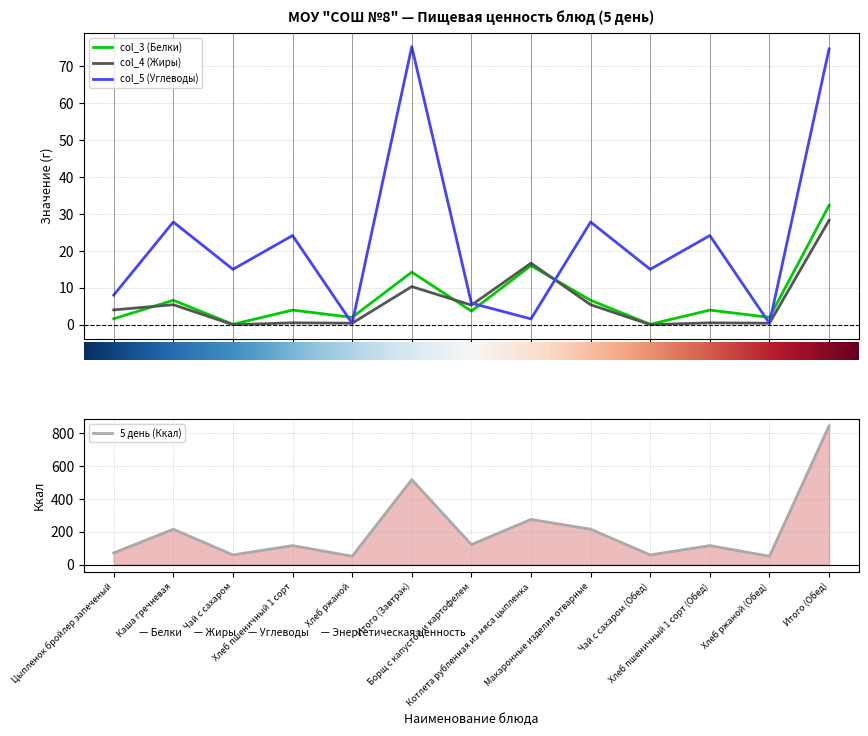

Is it true that 5 день (Ккал) equals 165.0 at Хлеб пшеничный 1 сорт (Обед)?

False